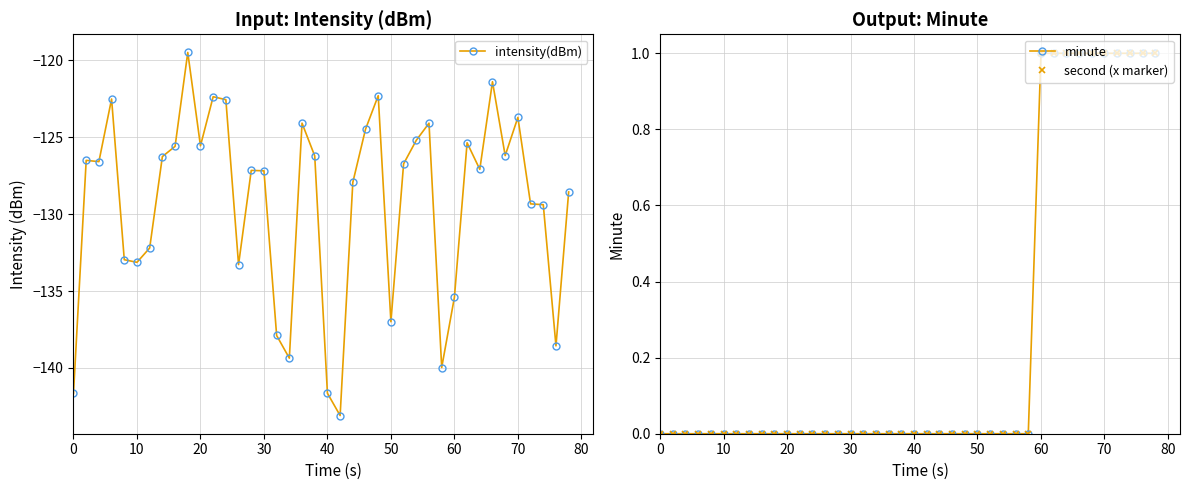

True or false: intensity(dBm) has a value of -125.6 at 20.

True